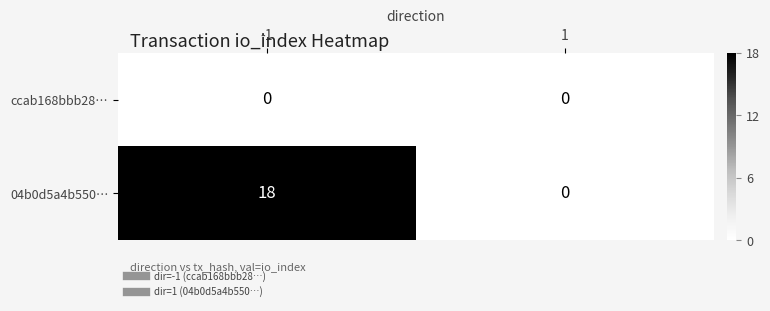

Which series has the largest total across all categories?

04b0d5a4b550…